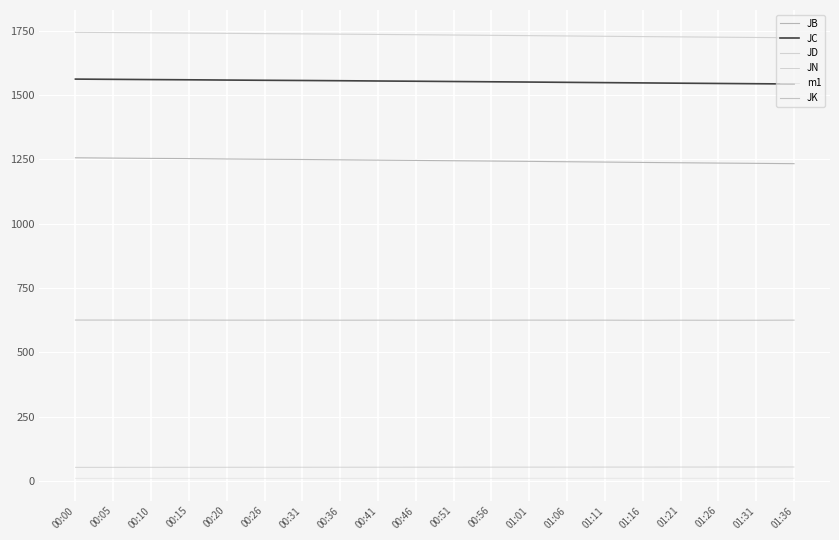

Does the chart display data point markers on the line(s)?

No